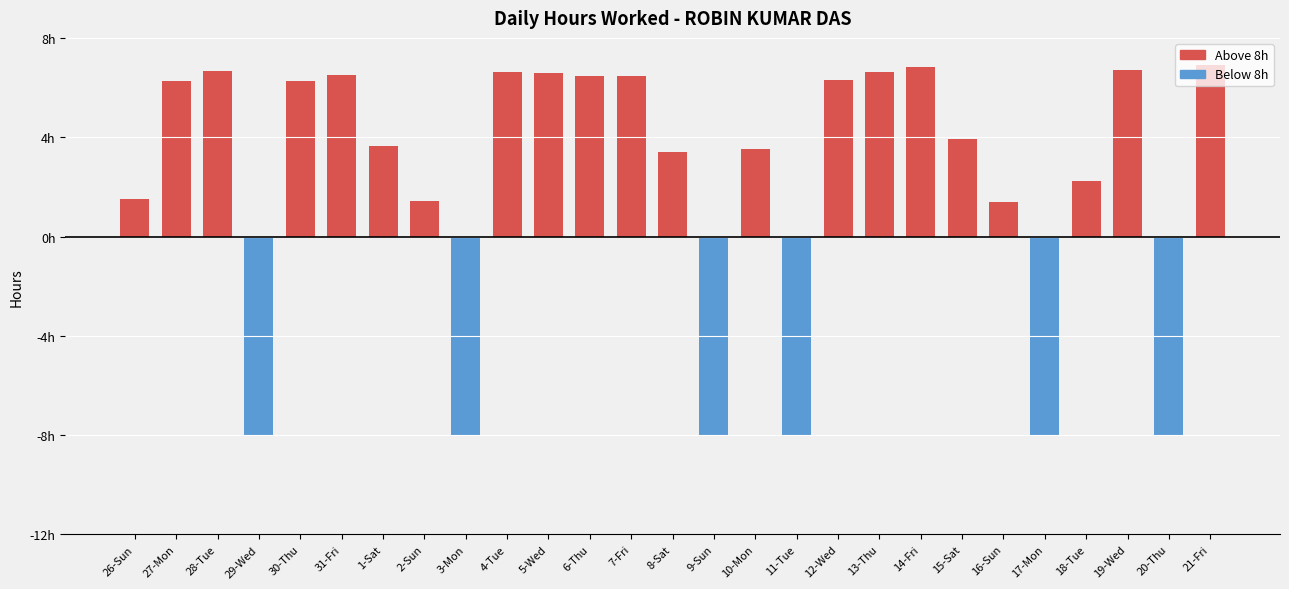

What is the sum of the values at 30-Thu and 15-Sat?

10.2